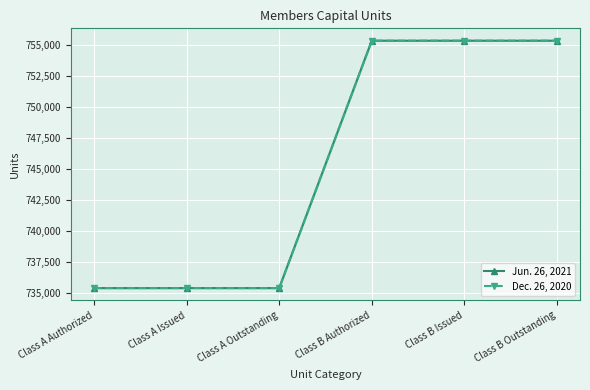

True or false: Jun. 26, 2021 and Dec. 26, 2020 cross at least once.

False